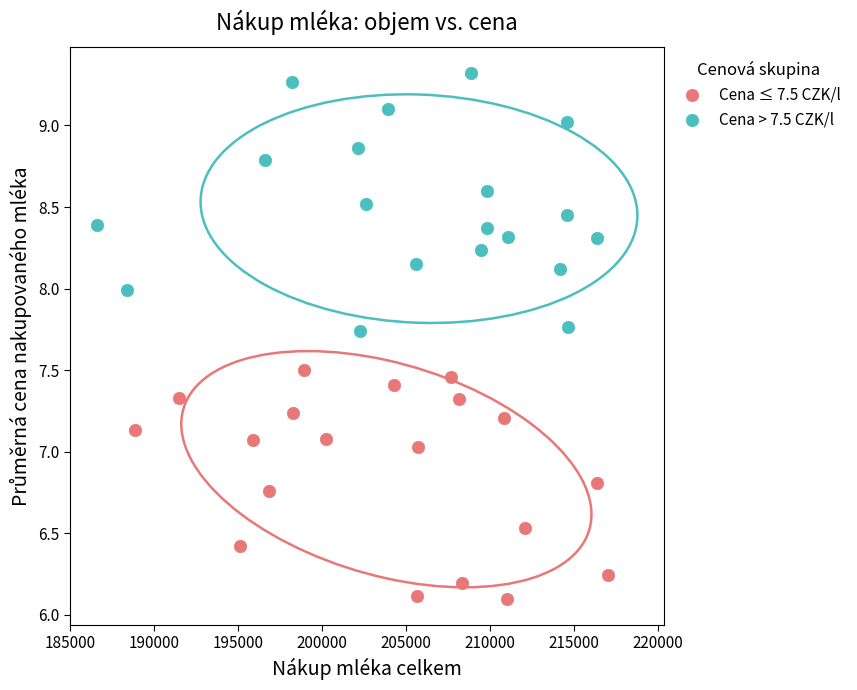

Which series reaches the maximum Y coordinate?

Cena > 7.5 CZK/l